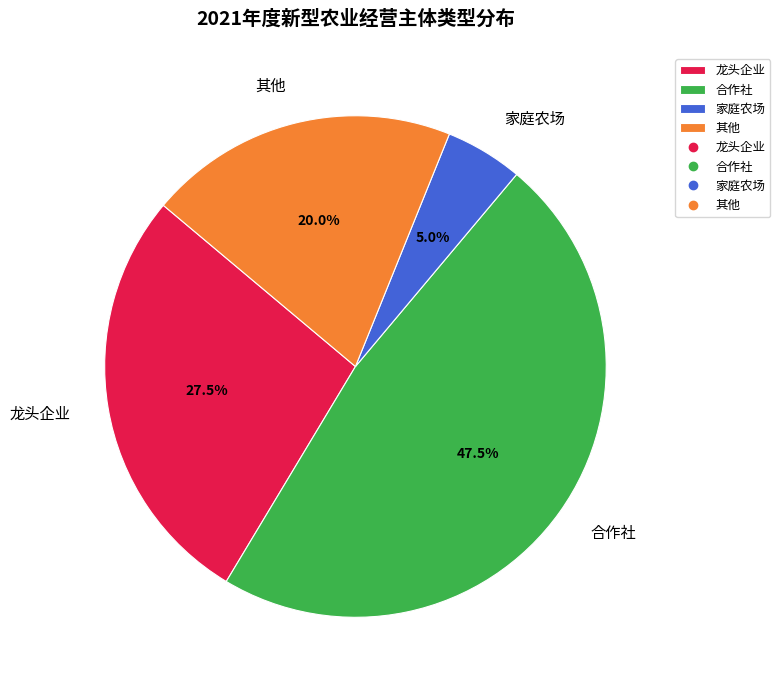

Which has a higher value, 合作社 or 其他?

合作社